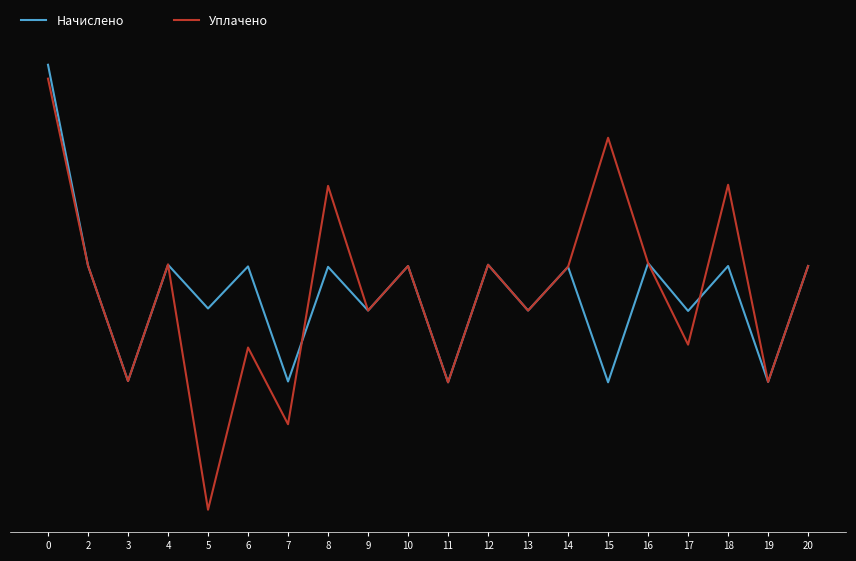

Does the chart have visible grid lines?

Yes